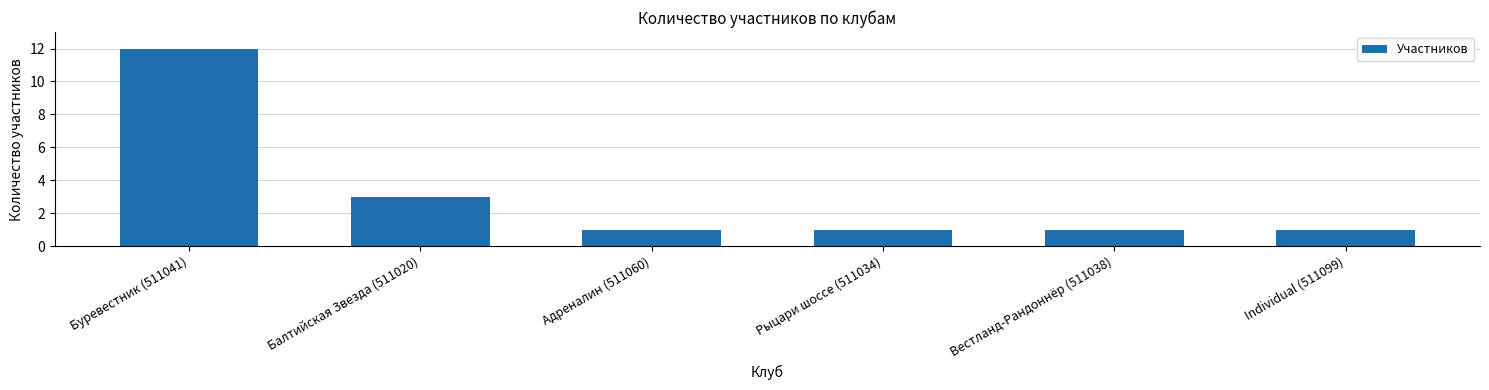

What is the label of the 4th bar from the left?

Рыцари шоссе (511034)